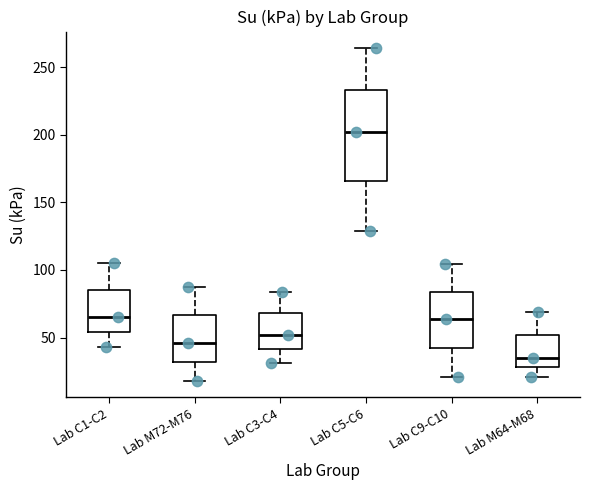

Where does the upper whisker of the box for Lab C5-C6 end on the y-axis? The values are not printed on the chart, so give them approximately, as read against the axis.

265